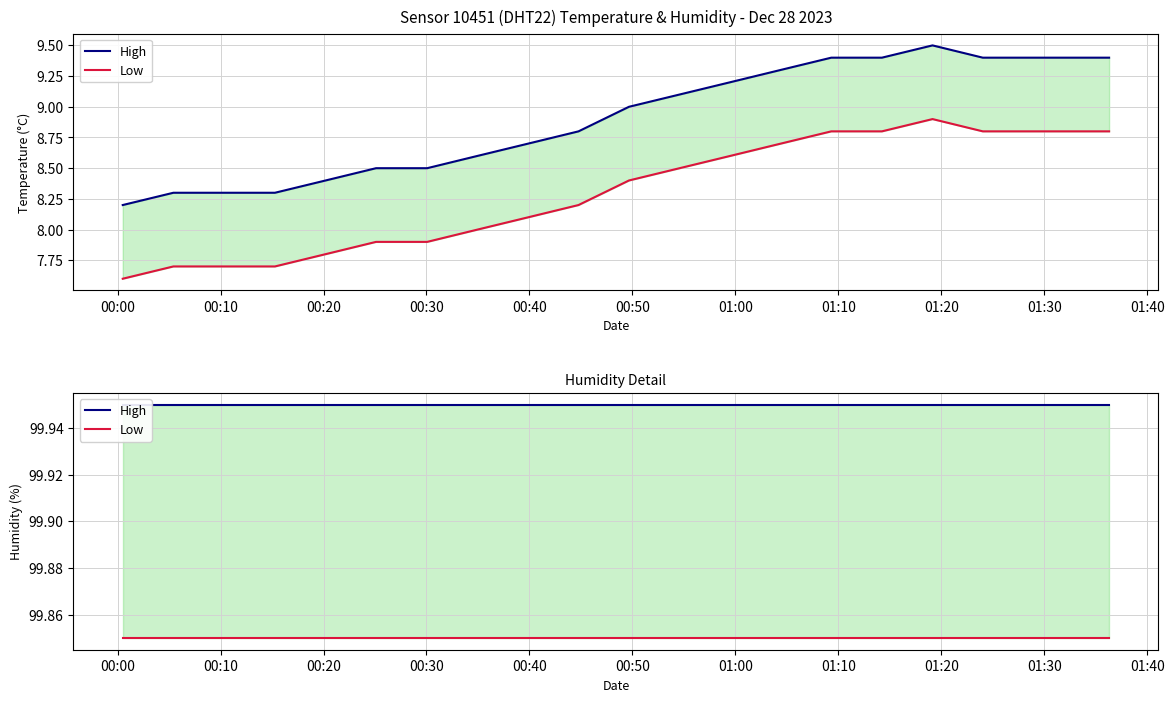

How many distinct data groups are displayed?

2